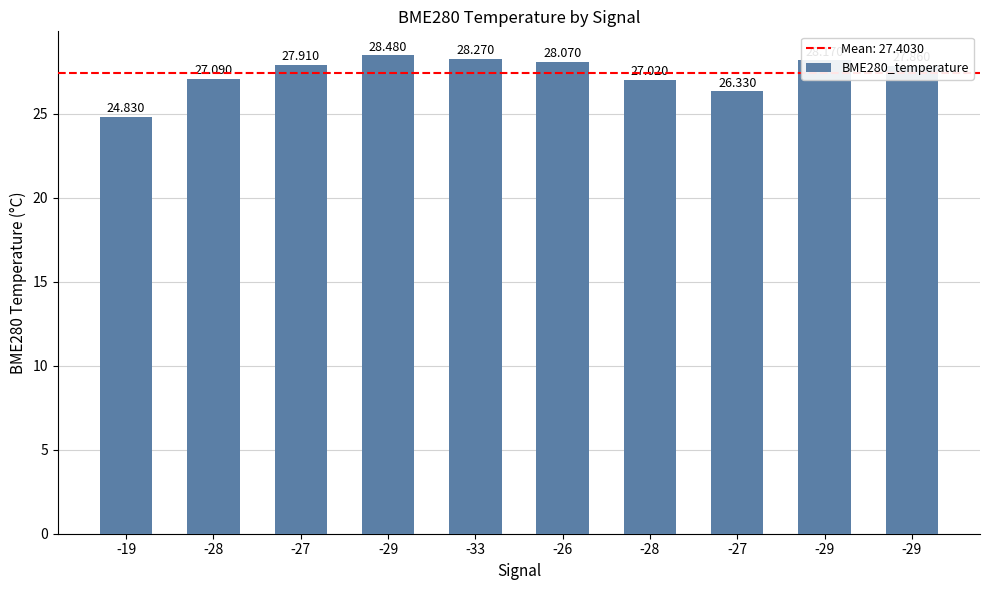

How many bars are there in total?

10